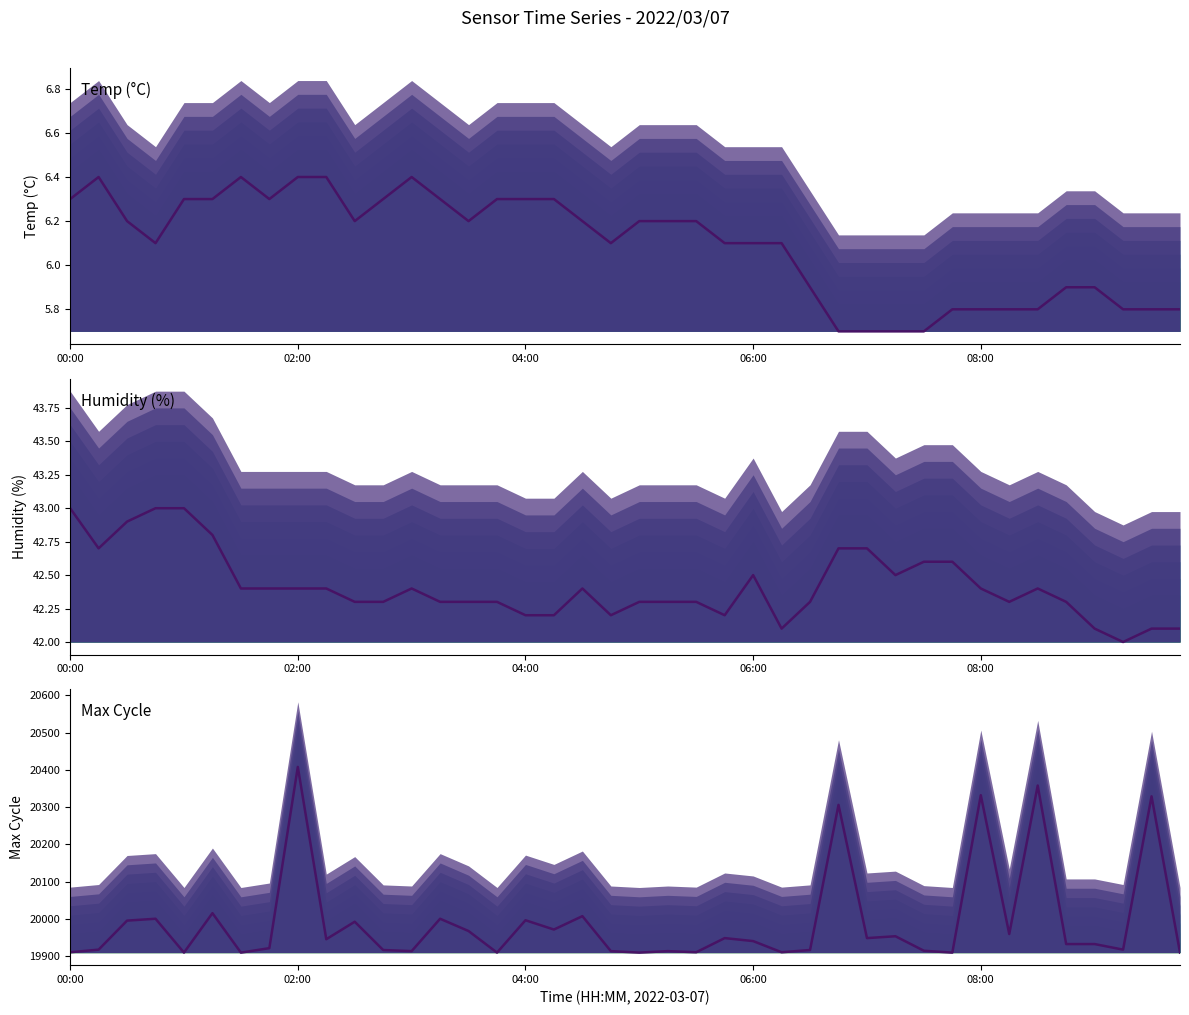

Where is Max Cycle nearest to the value 20158?

5